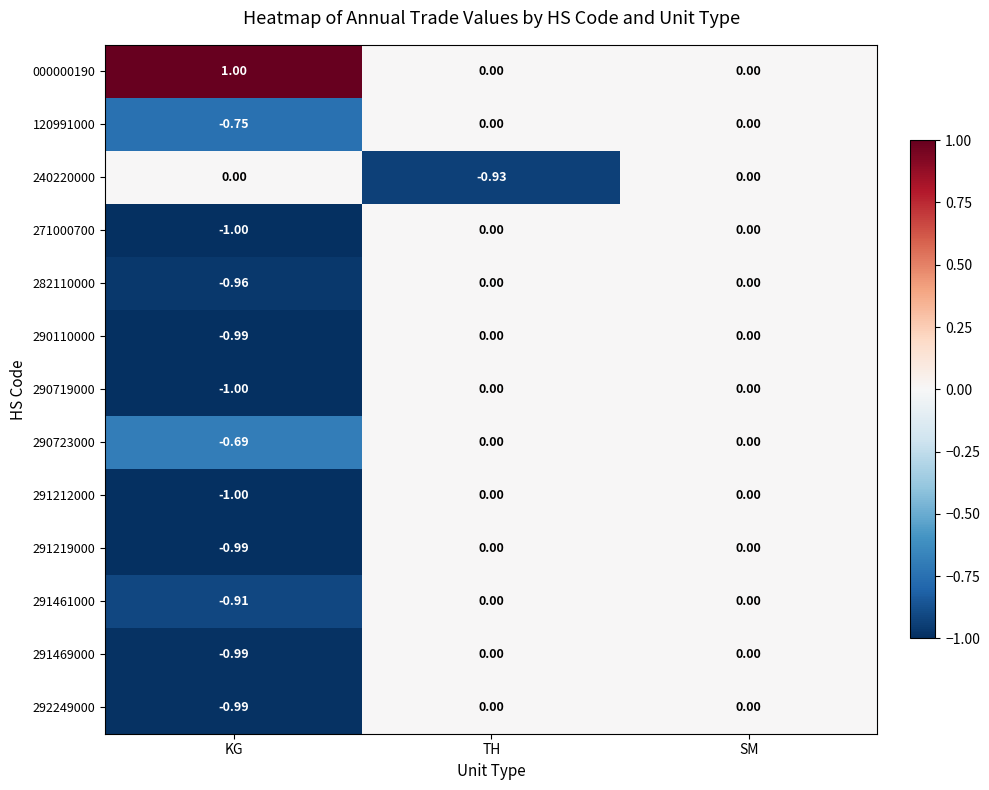

What is the spread (max minus min) of values at KG?

2.0